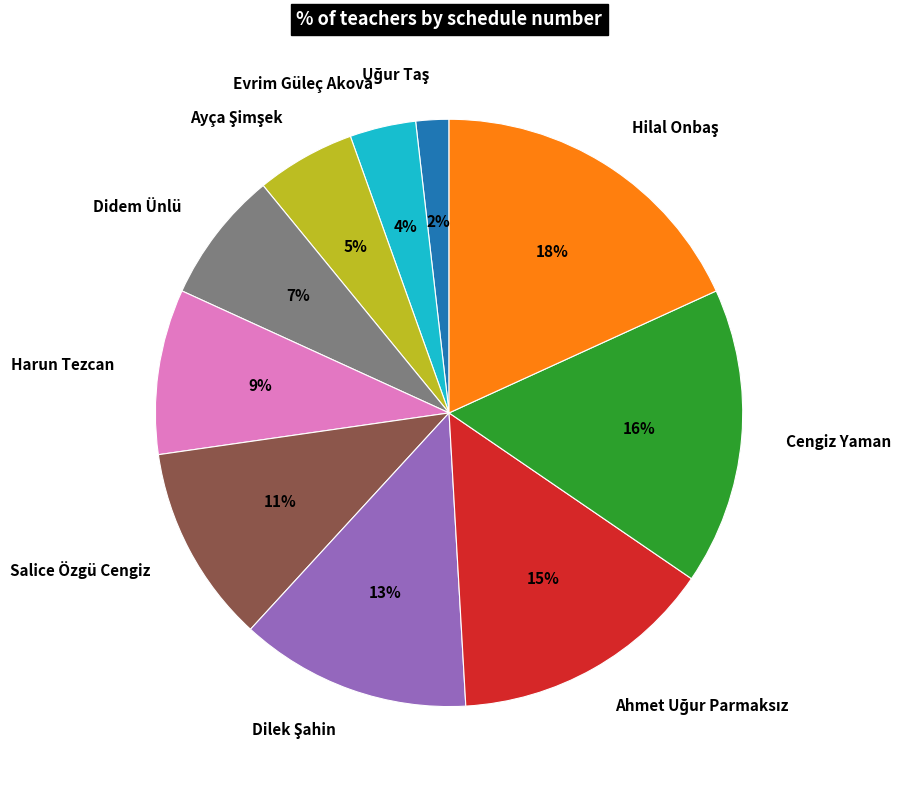

True or false: Salice Özgü Cengiz accounts for 11% of the total.

True